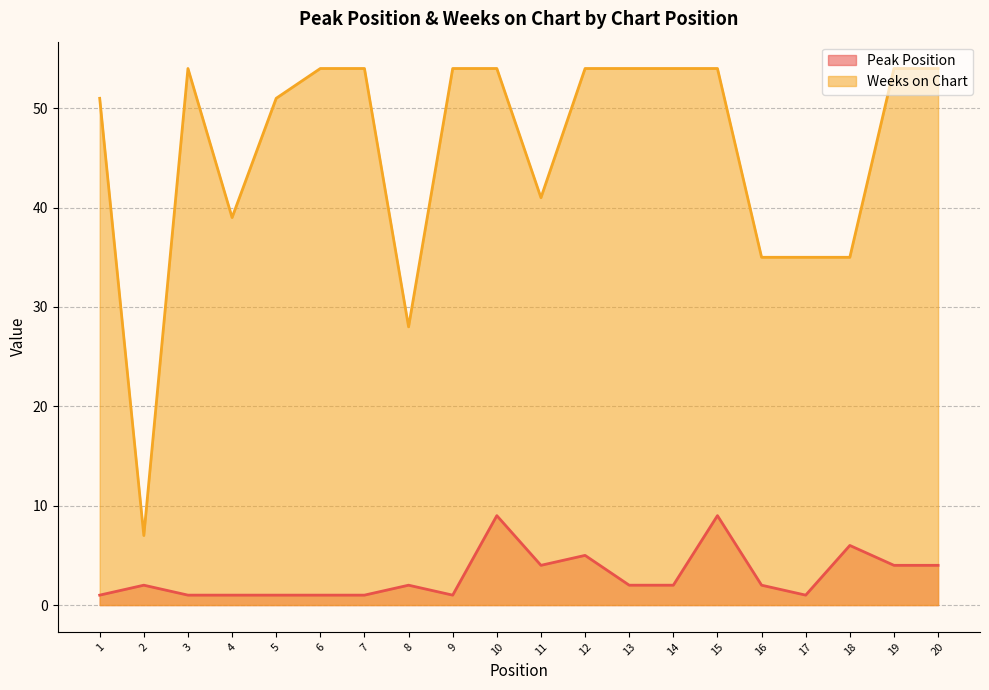

What is the minimum value shown in the chart?

1